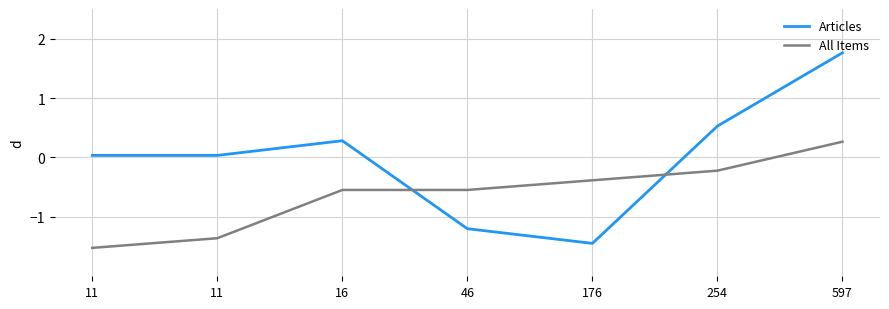

How many lines are shown in the chart?

2